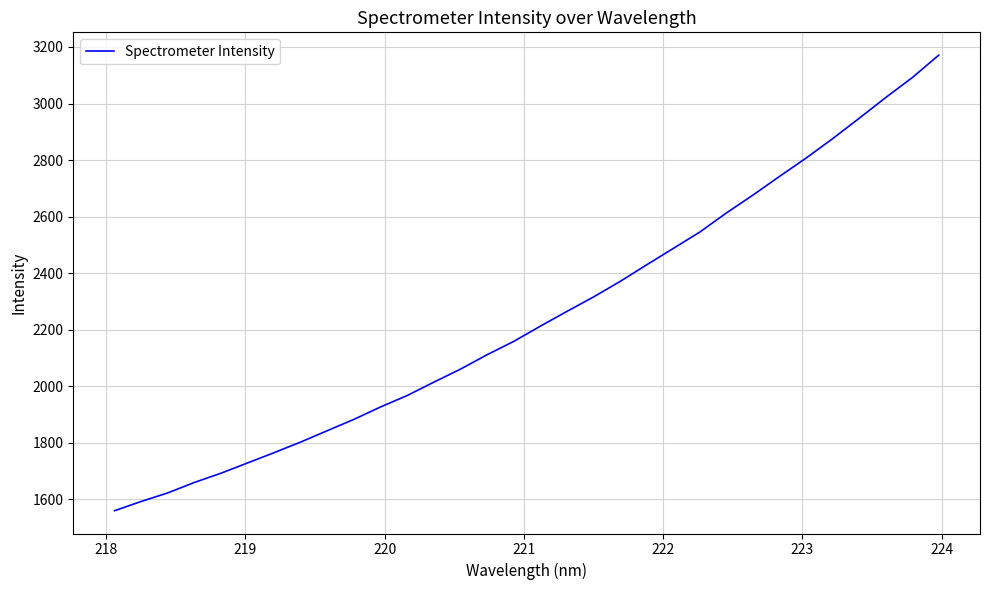

What is the difference between the maximum and minimum values?

1611.3